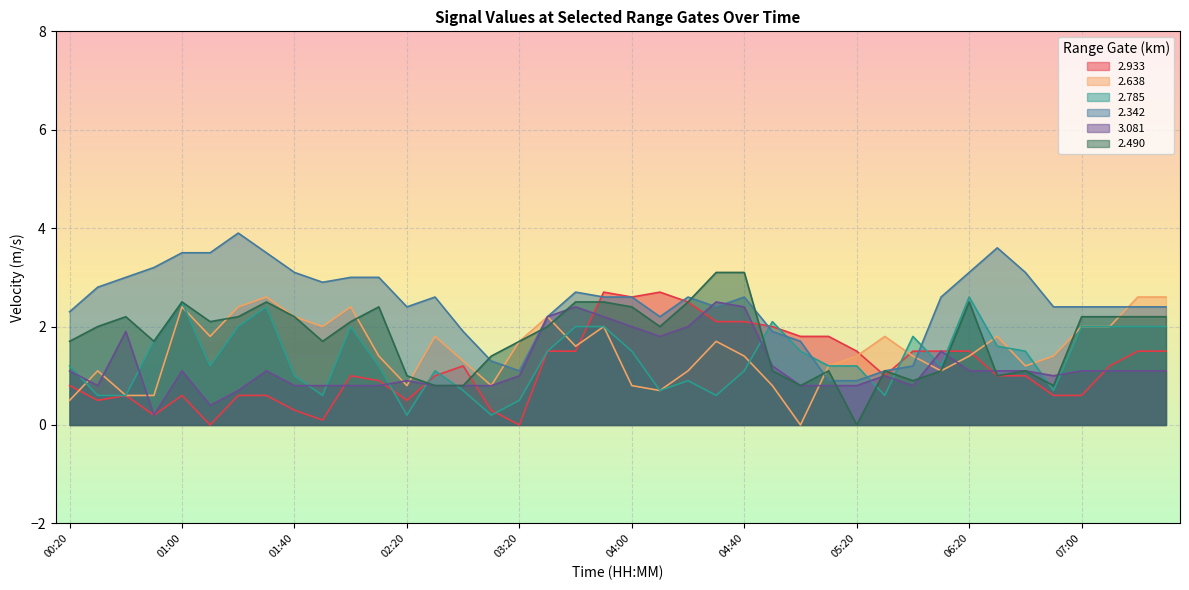

Which category has the lowest value in the 2.933 series?

01:10